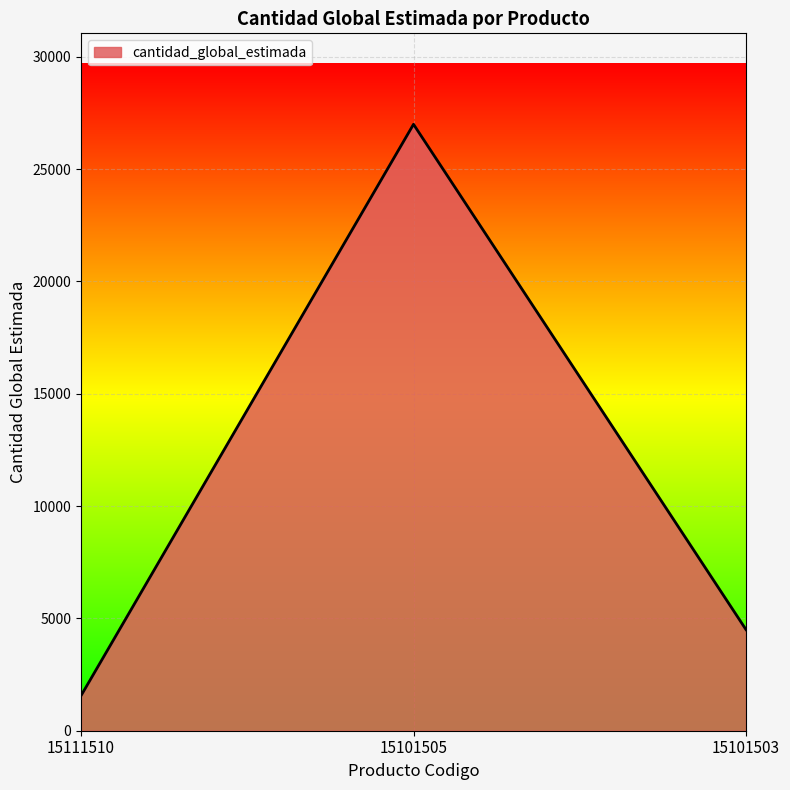

Reading left to right, list all the values displayed in this chart.

1560	26991	4500